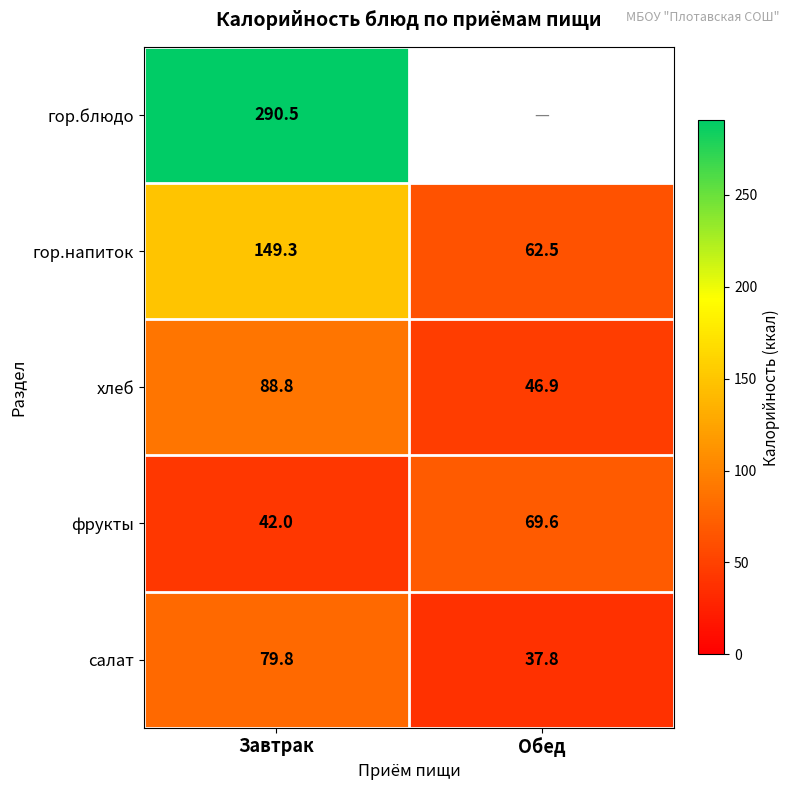

True or false: фрукты has a value of 42.9 at Обед.

False